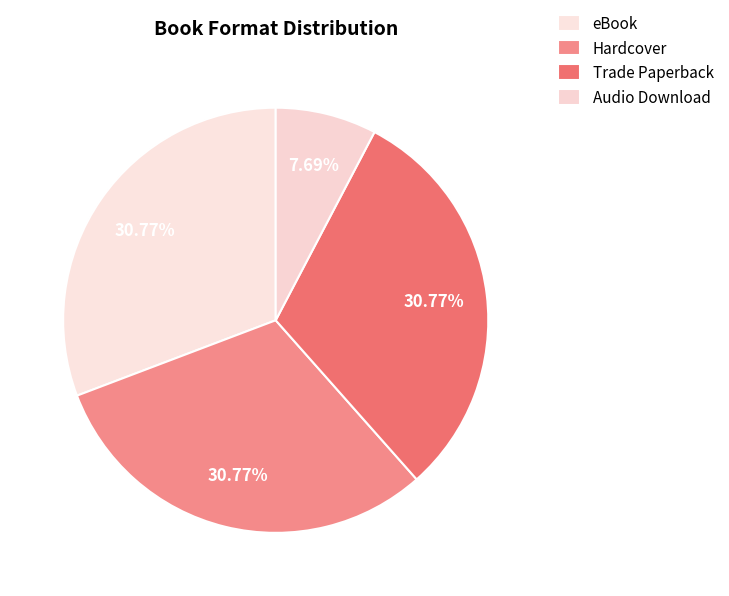

Count the number of slices in the pie.

4